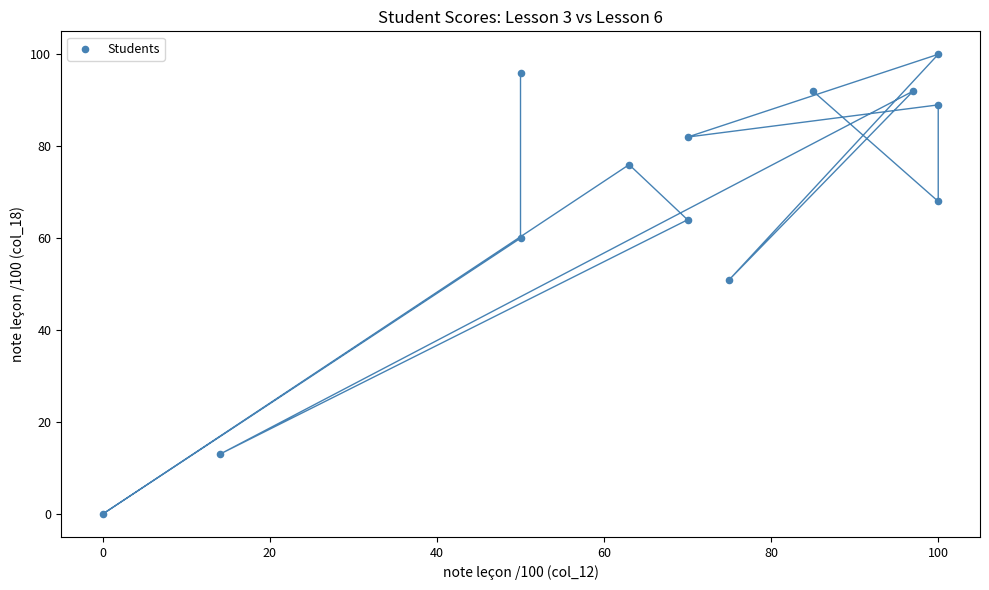

What is the range of Y values (max minus min)?

100